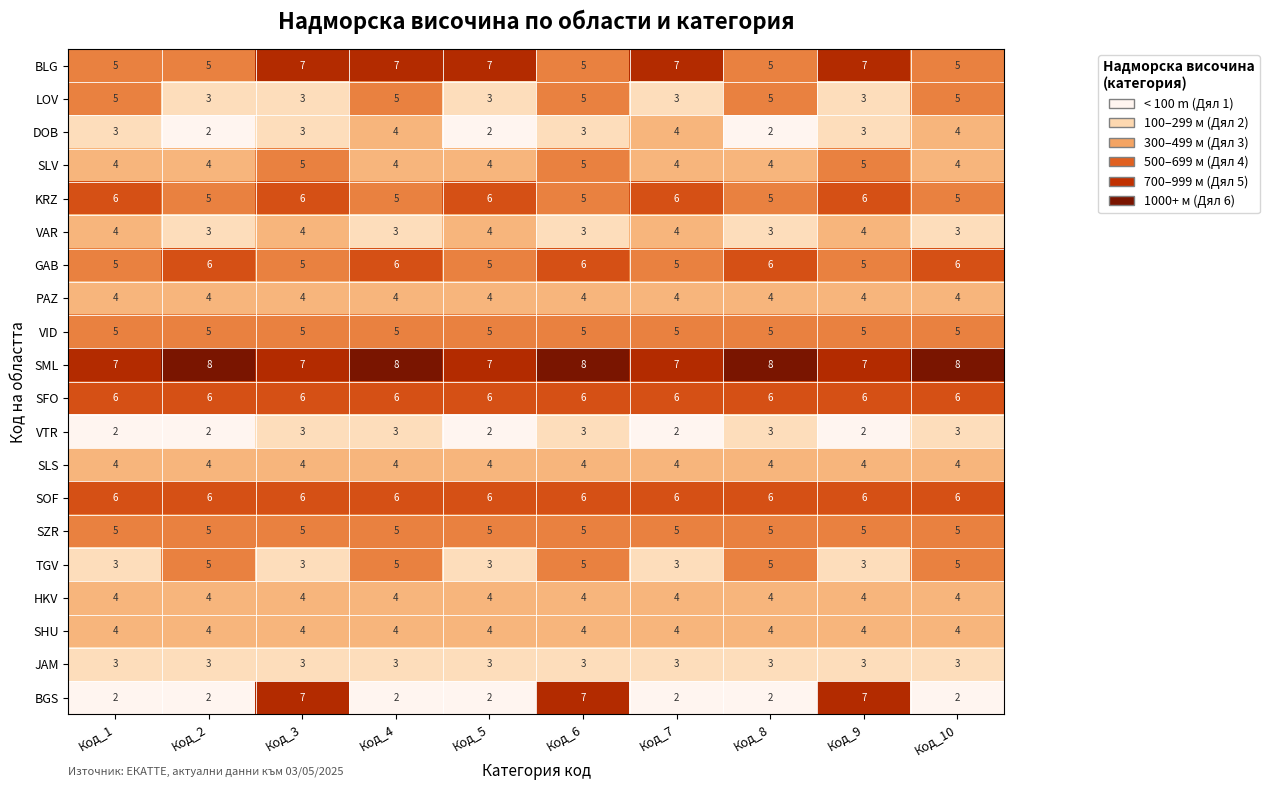

The SOF series shows 6 at Код_6. True or false?

True